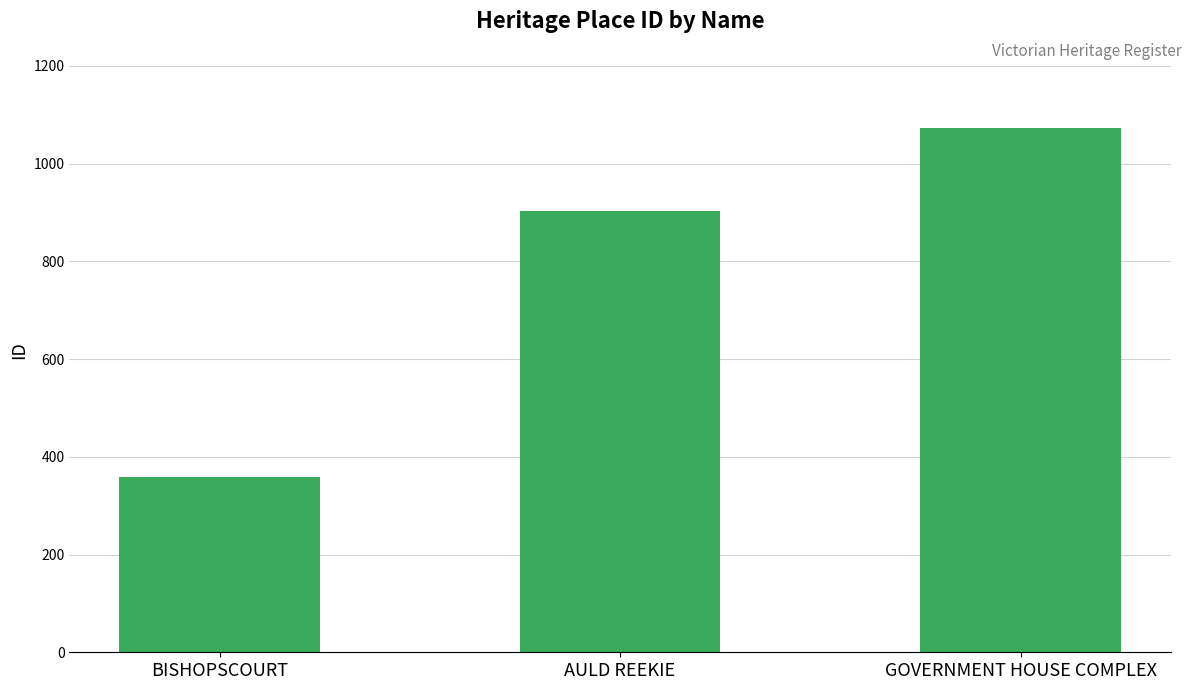

How many bars are there in total?

3